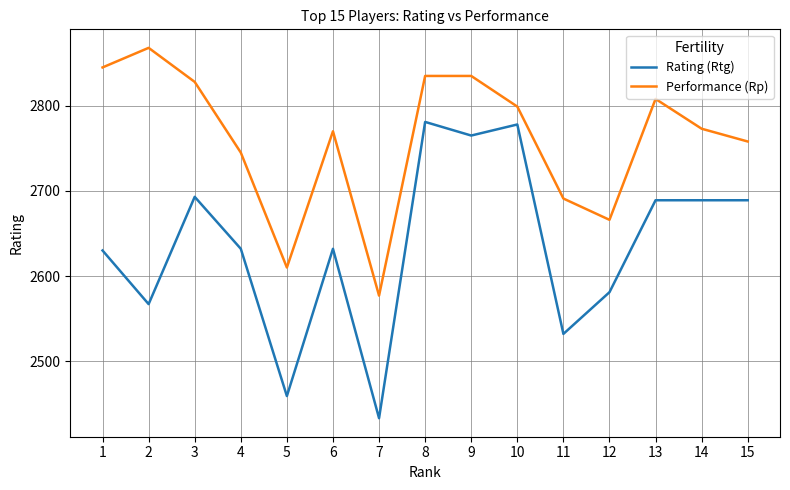

True or false: Performance (Rp) and Rating (Rtg) cross at least once.

False